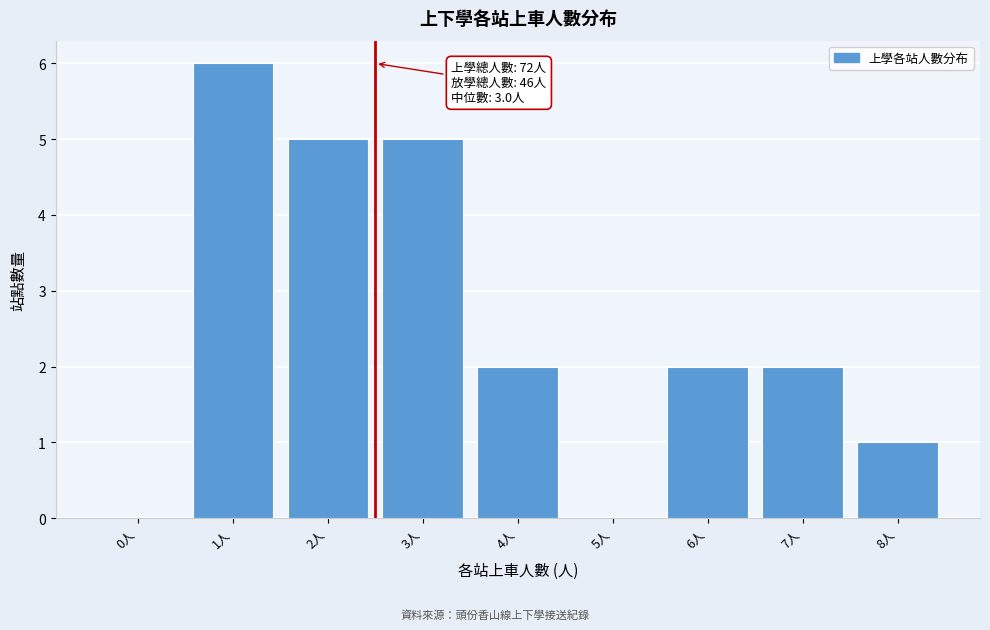

Reading left to right, transcribe all the data shown in this chart.

0人=0	1人=6	2人=5	3人=5	4人=2	5人=0	6人=2	7人=2	8人=1